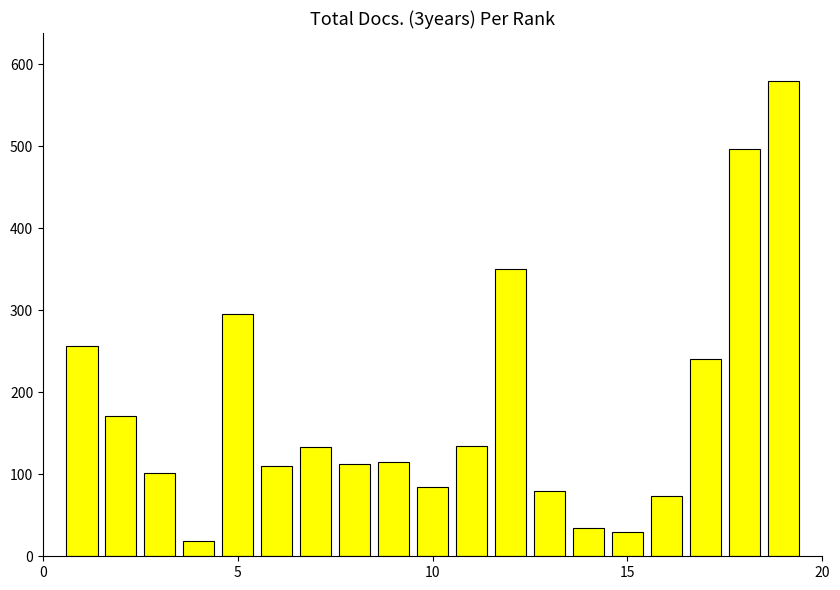

What is the greatest value displayed?

580